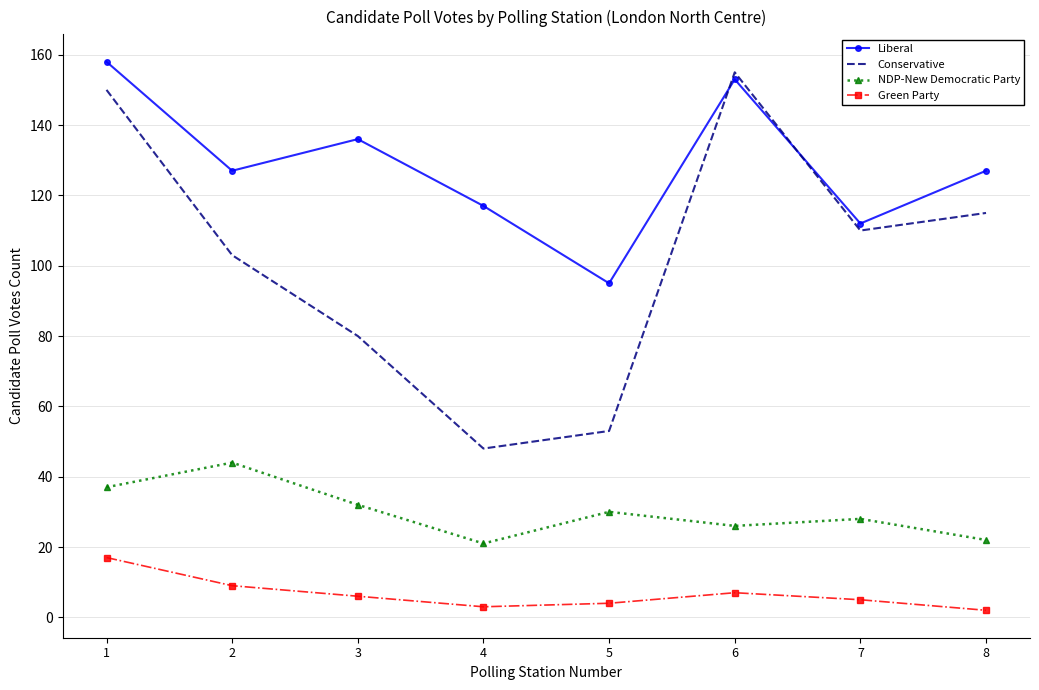

True or false: Liberal and NDP-New Democratic Party cross at least once.

False